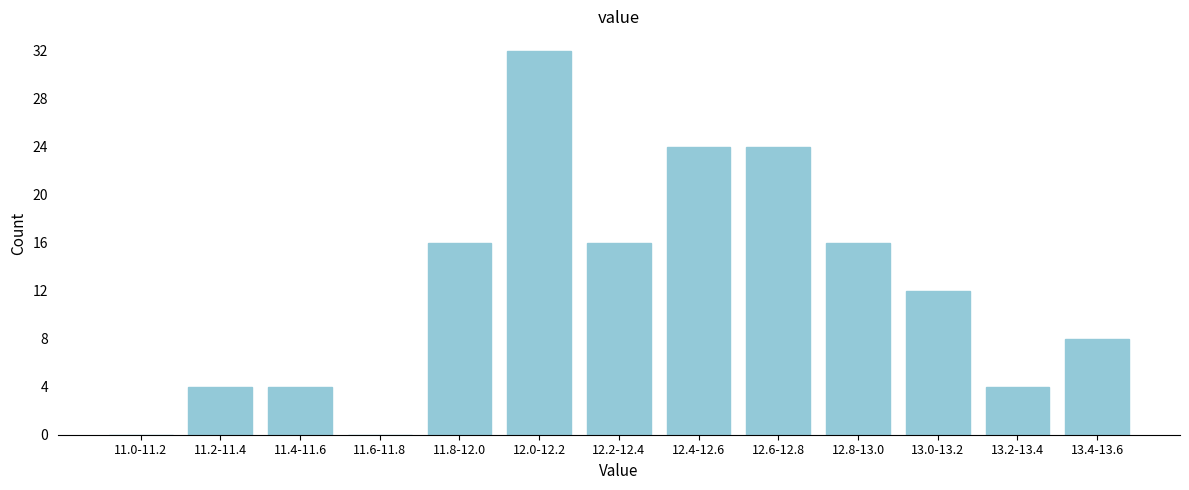

Reading left to right, what are all the values shown in this chart?

11.0-11.2=0	11.2-11.4=4	11.4-11.6=4	11.6-11.8=0	11.8-12.0=16	12.0-12.2=32	12.2-12.4=16	12.4-12.6=24	12.6-12.8=24	12.8-13.0=16	13.0-13.2=12	13.2-13.4=4	13.4-13.6=8